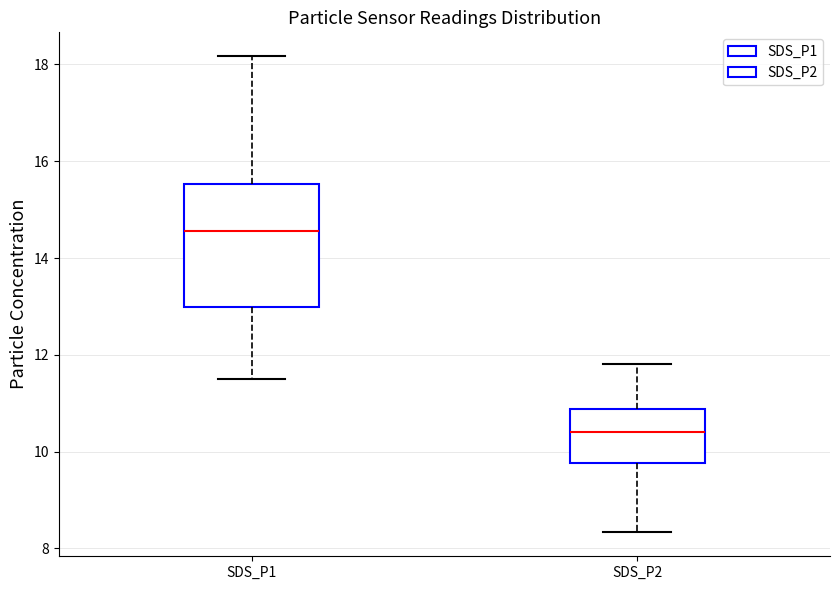

Which box's median line is the highest?

SDS_P1